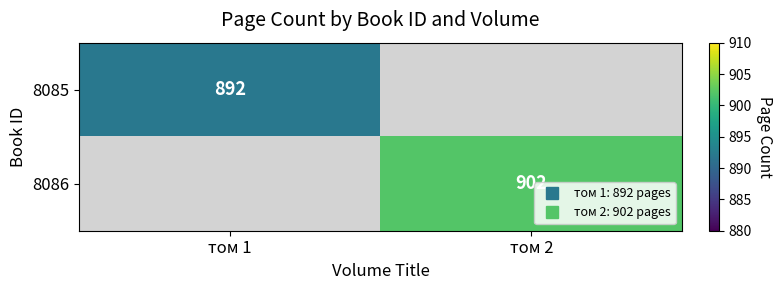

List the labels in order of 8085 value, largest first.

том 1, том 2